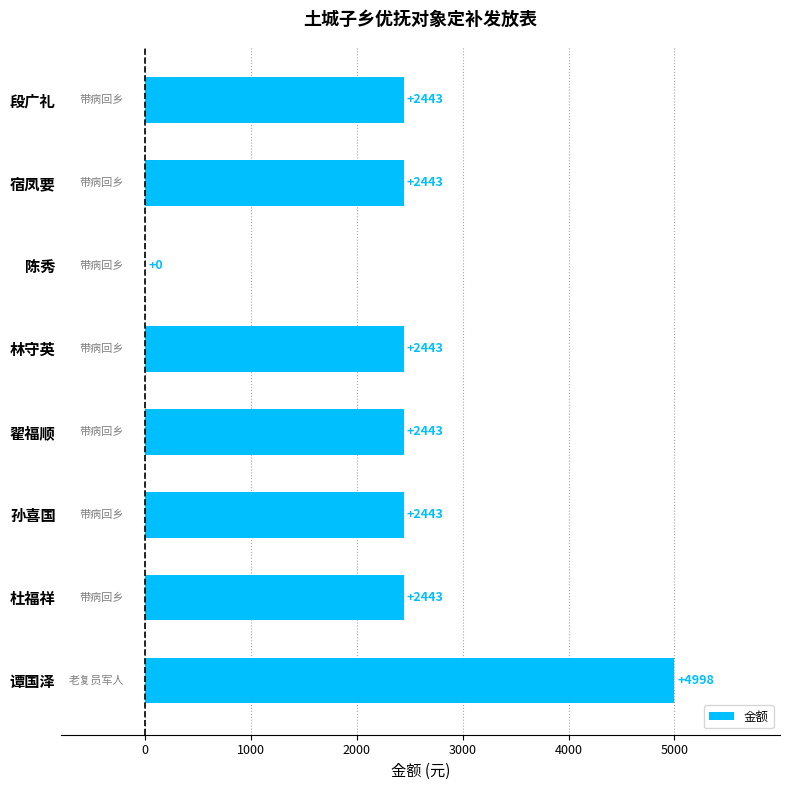

What is the sum of the values at 宿凤要 and 孙喜国?

4886